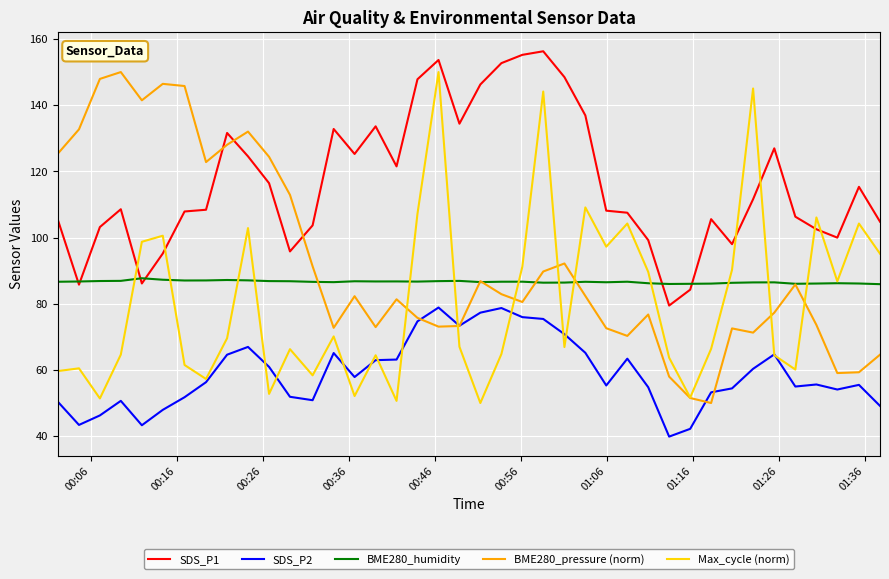

What is the minimum value shown in the chart?

39.9